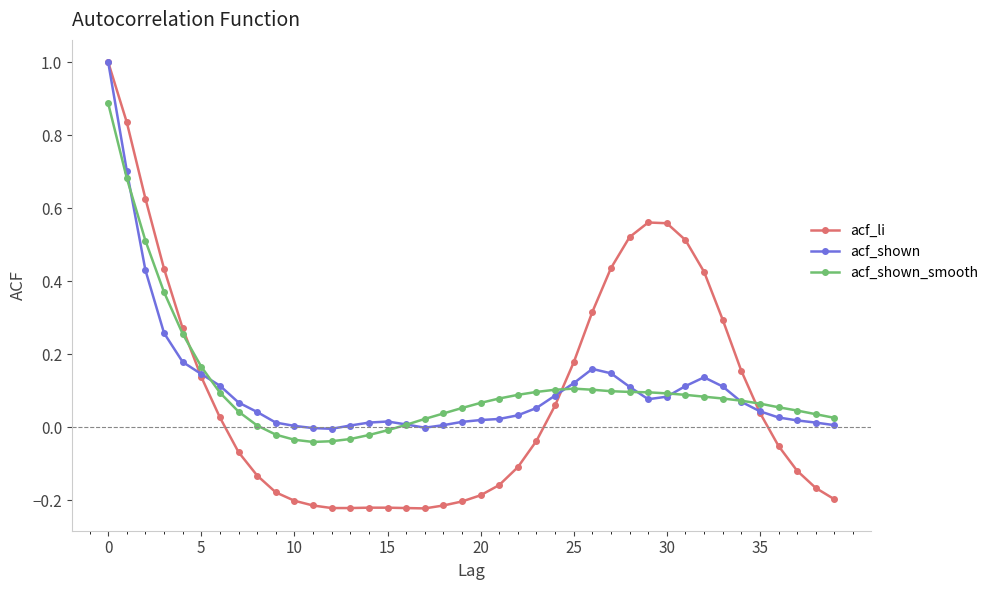

True or false: acf_shown has more than 0 interior local peaks.

True